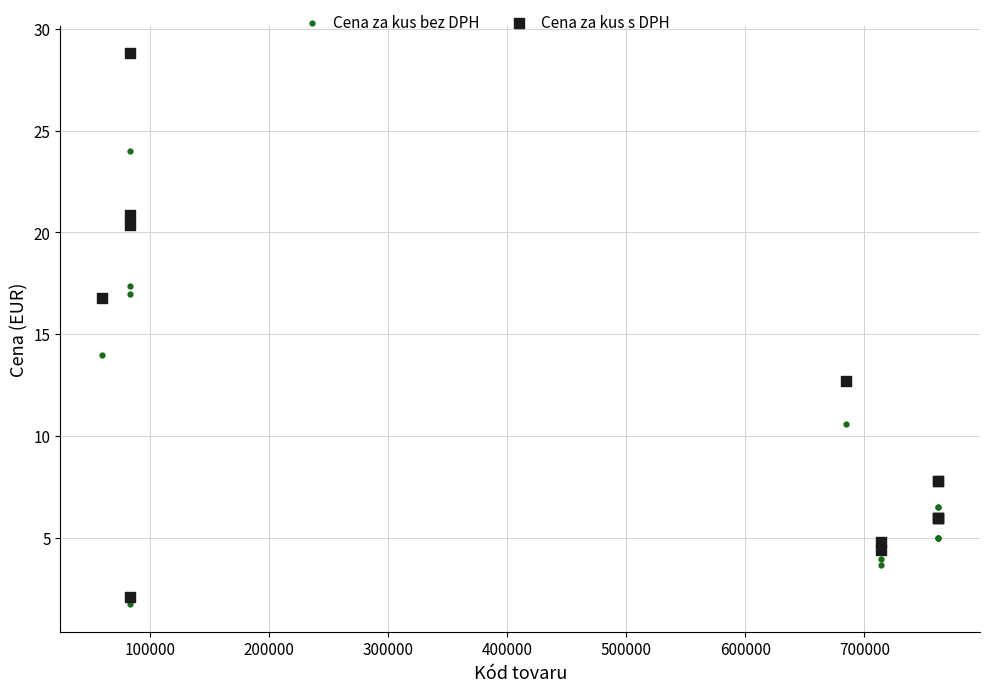

Which series has the largest Y range (max minus min)?

Cena za kus s DPH